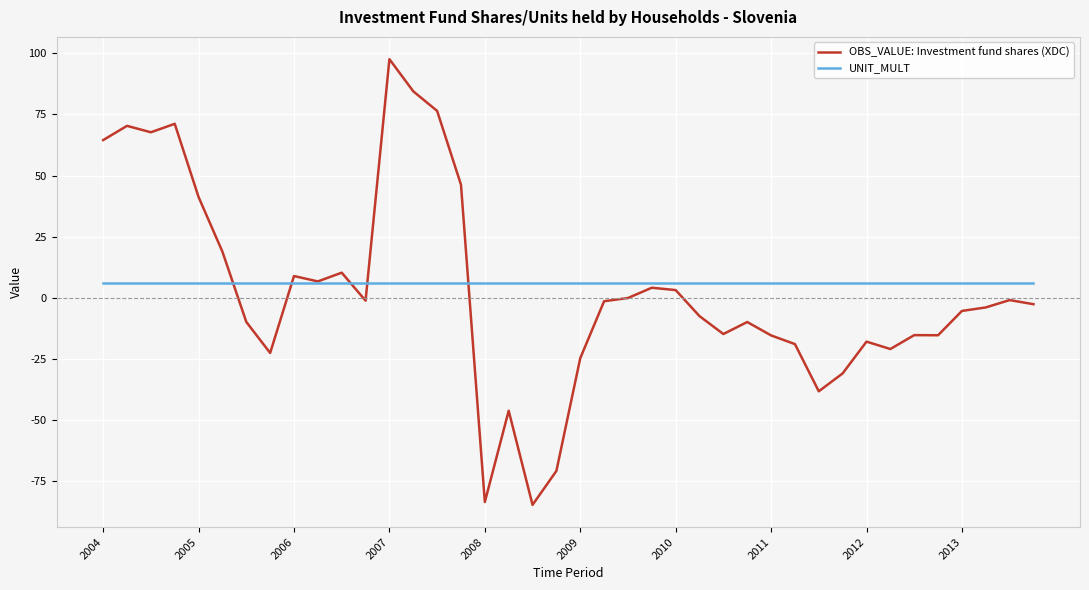

Which series has the widest spread of values?

OBS_VALUE: Investment fund shares (XDC)